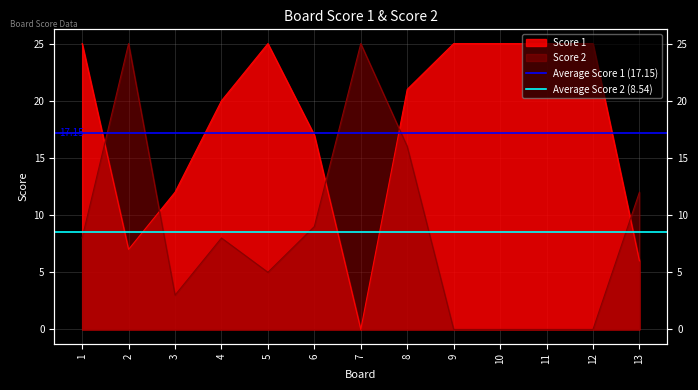

True or false: Average Score 1 (17.15) has a value of 7.0 at 1.

False